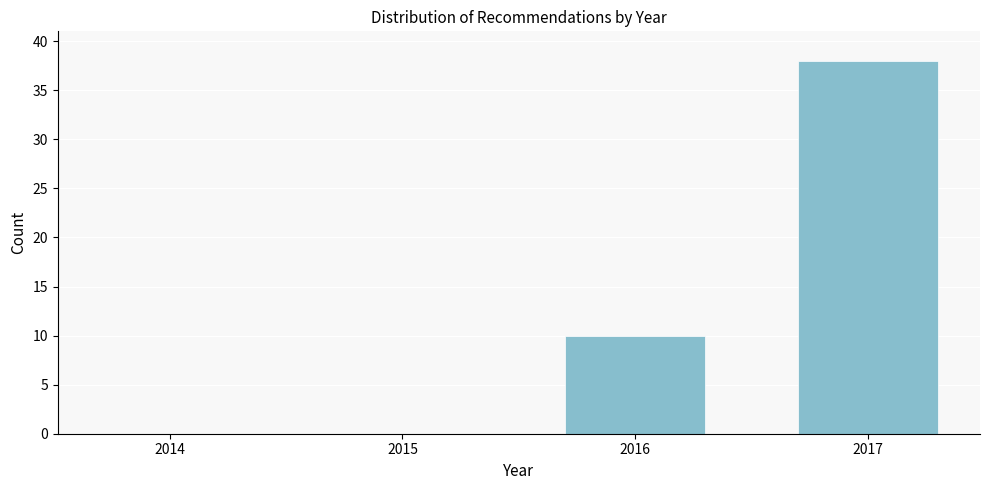

Reading left to right, extract all data points from this chart.

2014=0	2015=0	2016=10	2017=38